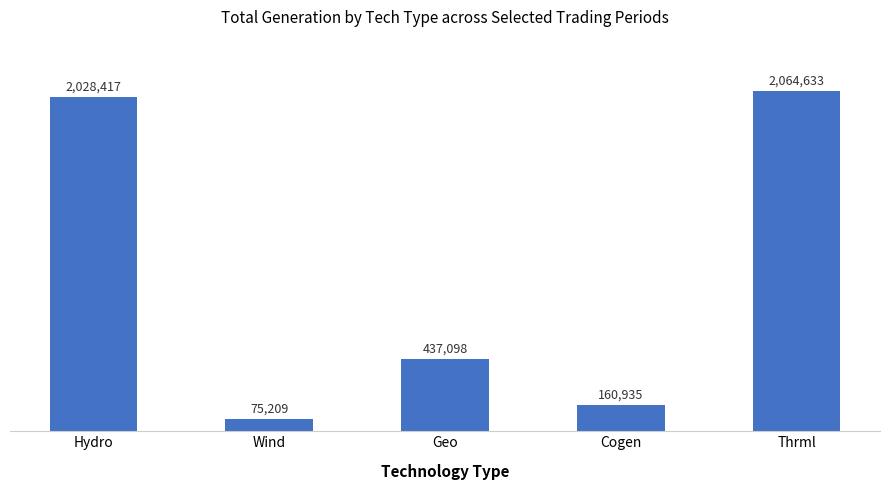

Are the bars horizontal?

No